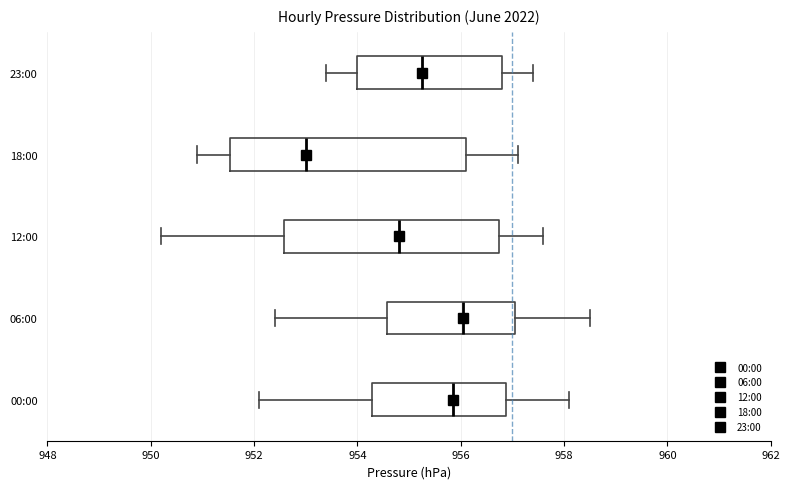

Reading bottom to top, read every box against the x-axis: the position of its median line, the range the box covers, and the ends of its whiskers. The values are not printed on the chart, so give them approximately, as read against the axis.

00:00: median 955.8, box 954.2 to 956.8, whiskers 952.2 to 958.2
06:00: median 956.0, box 954.6 to 957.0, whiskers 952.4 to 958.6
12:00: median 954.8, box 952.6 to 956.8, whiskers 950.2 to 957.6
18:00: median 953.0, box 951.6 to 956.2, whiskers 951.0 to 957.2
23:00: median 955.2, box 954.0 to 956.8, whiskers 953.4 to 957.4